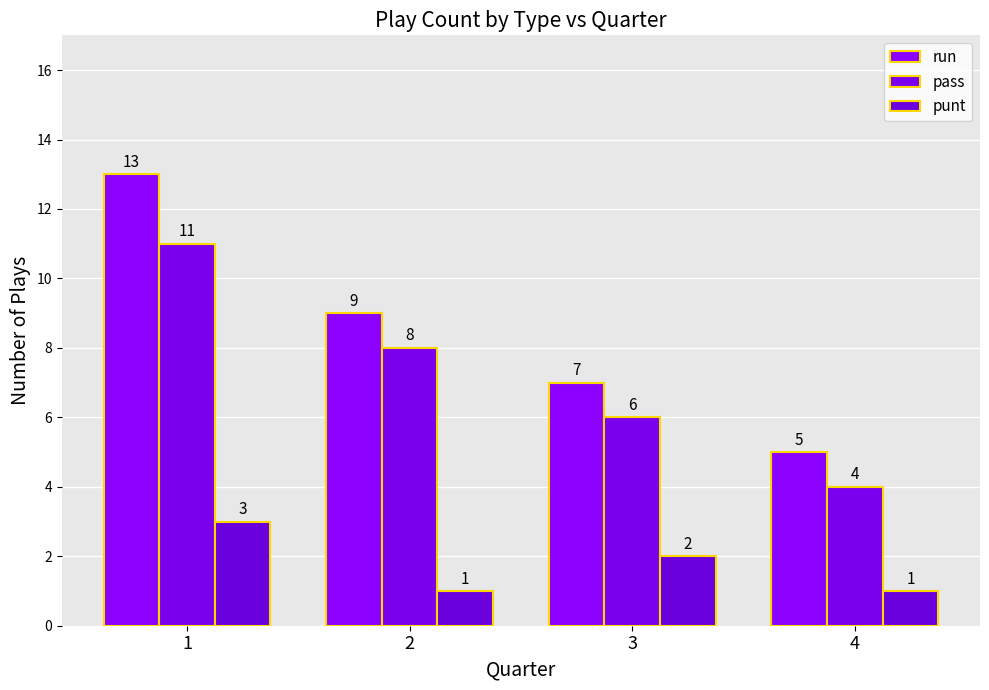

What is the value of the pass bar at the 4th from the left?

4